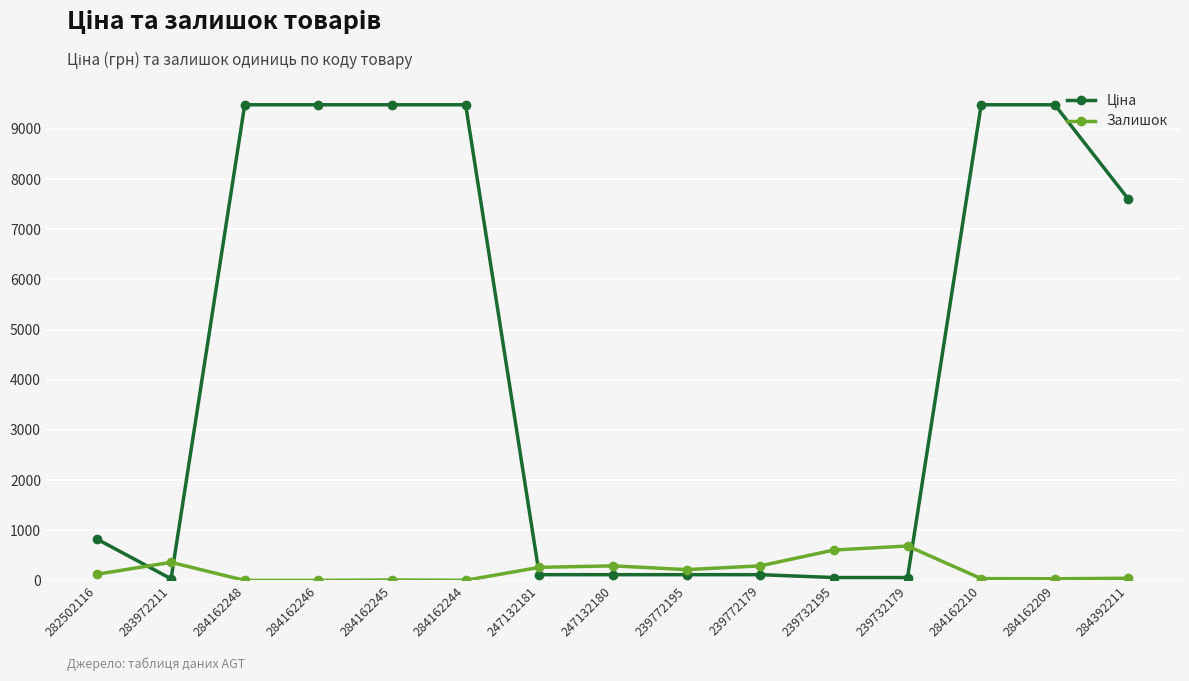

What is the difference between the maximum and minimum values in the Залишок series?

686.0